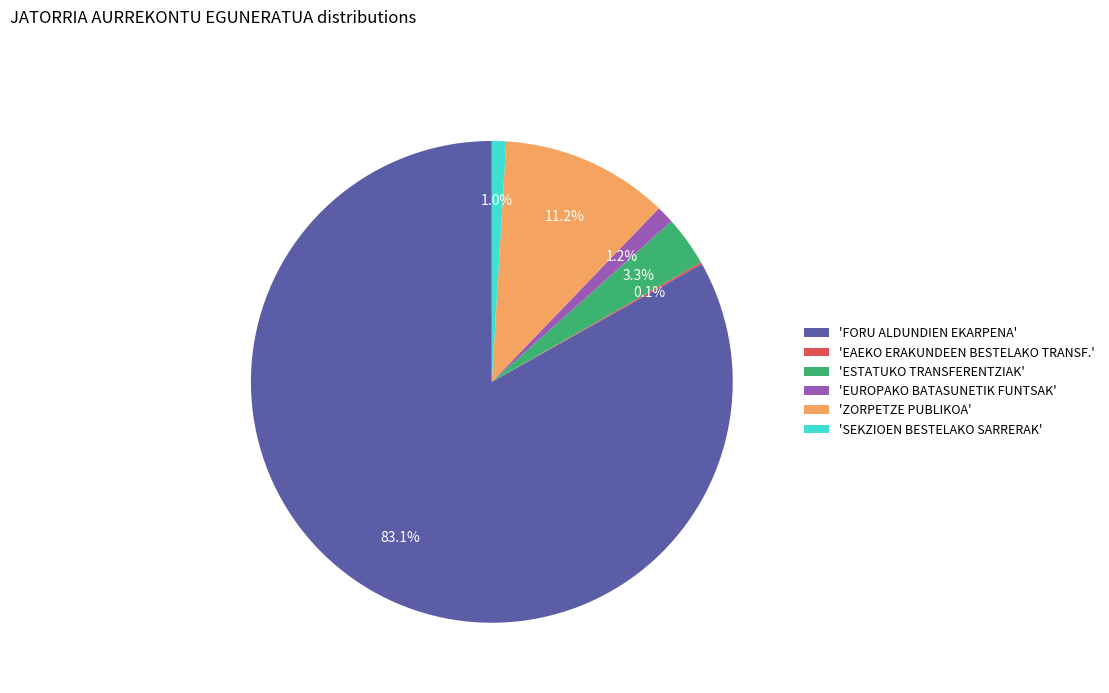

What percentage do 'ZORPETZE PUBLIKOA' and 'FORU ALDUNDIEN EKARPENA' together represent?

94.4%